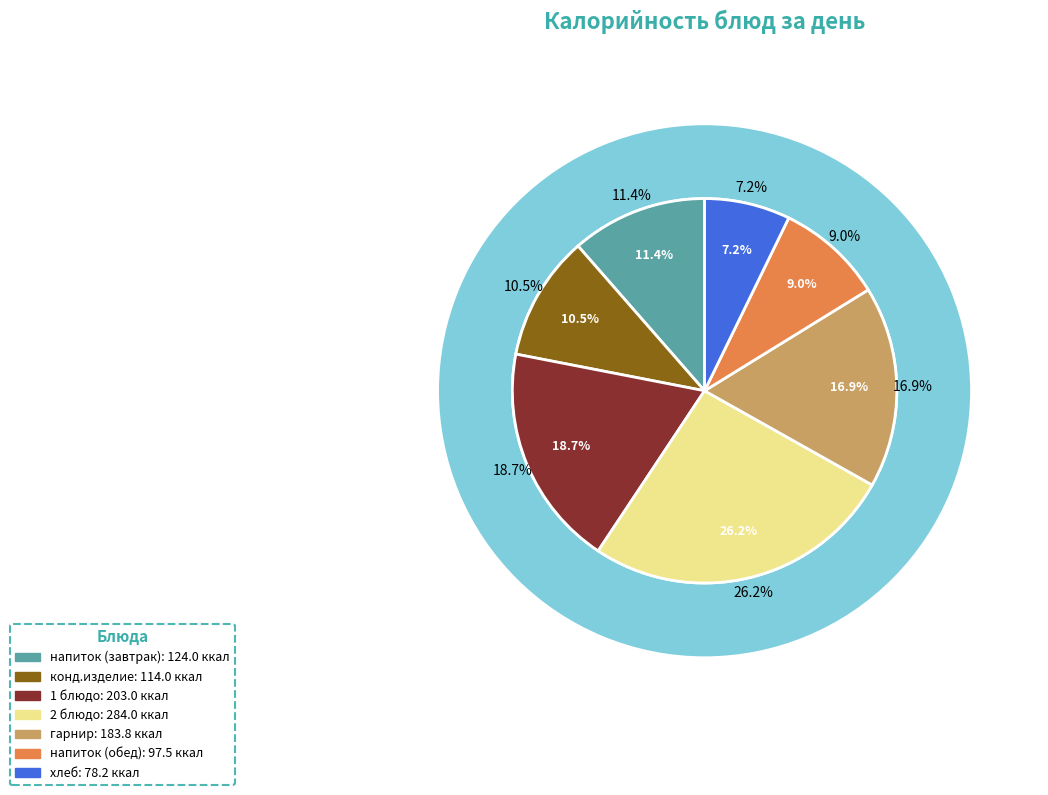

Does 1 блюдо represent more than half of the total?

No